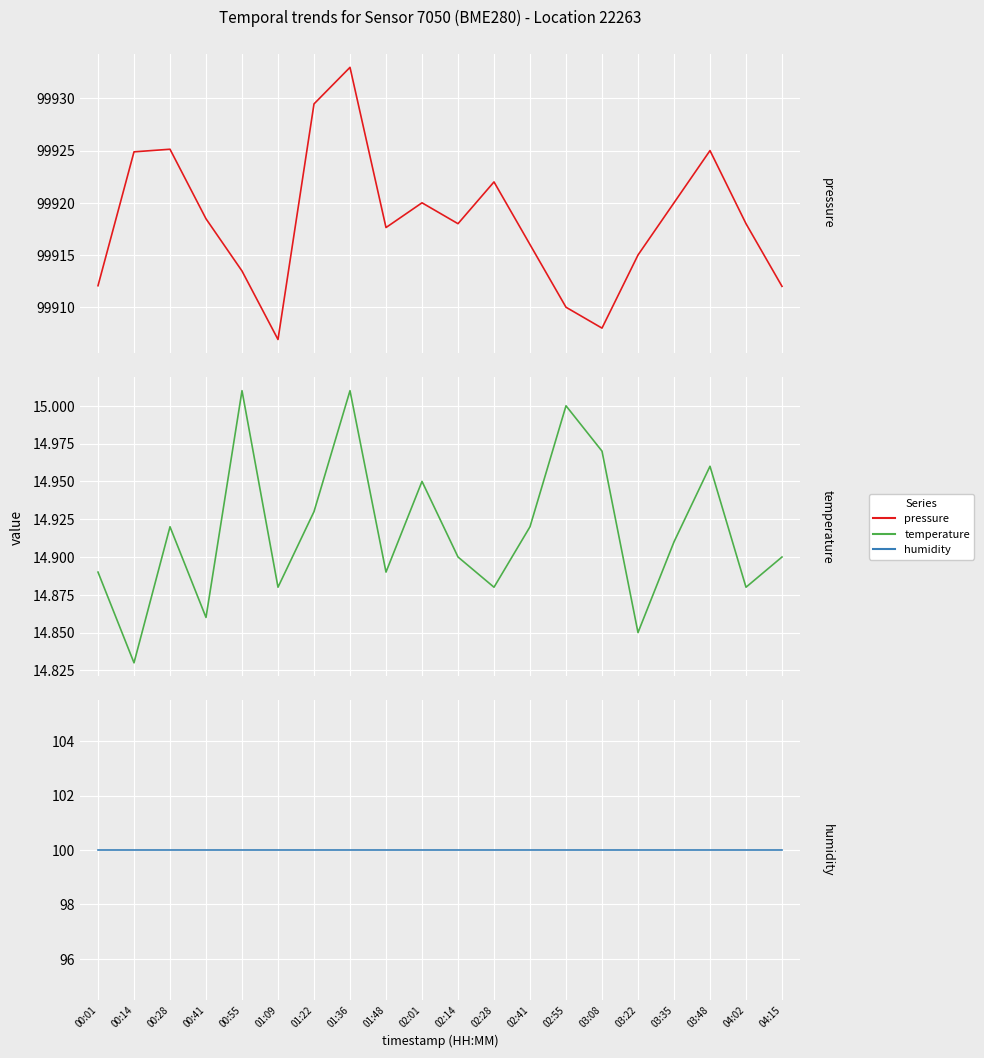

What value does the pressure series have at 00:01?

99912.1